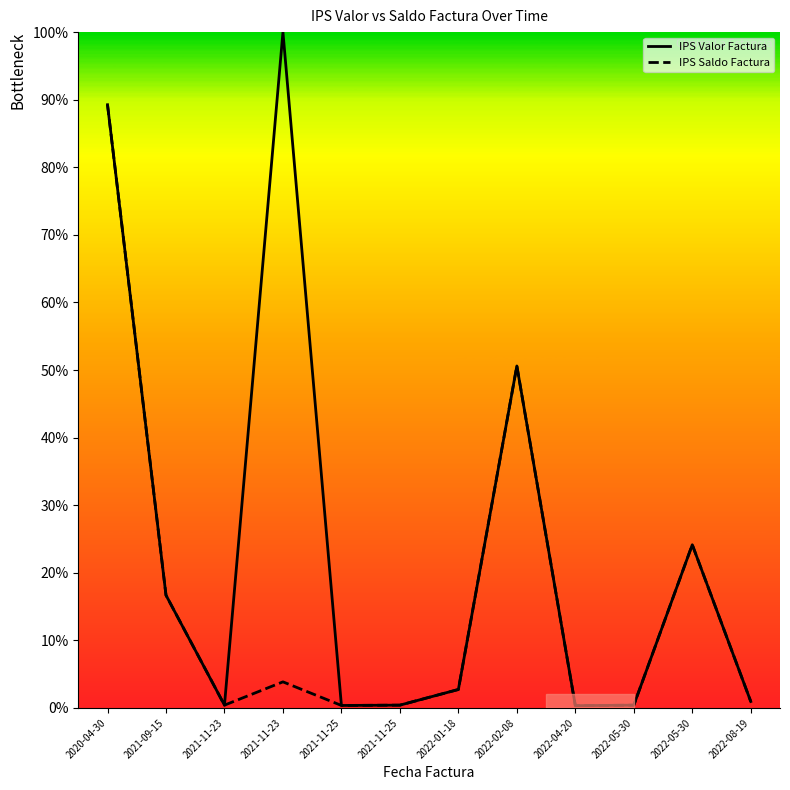

Where does the IPS Valor Factura series first go above 2?

2020-04-30